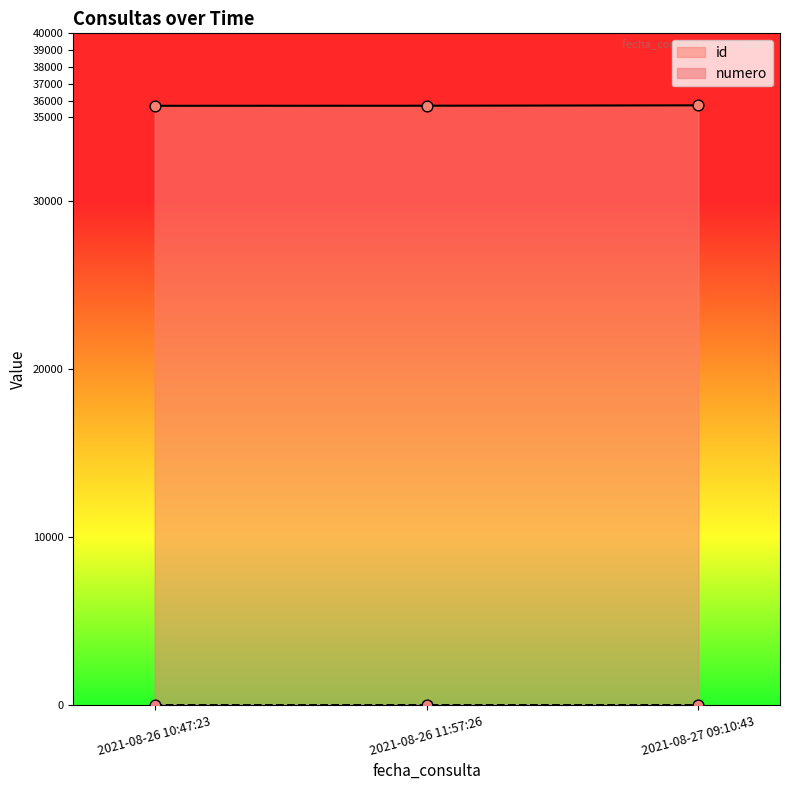

What are all the series names shown in the legend?

id, numero